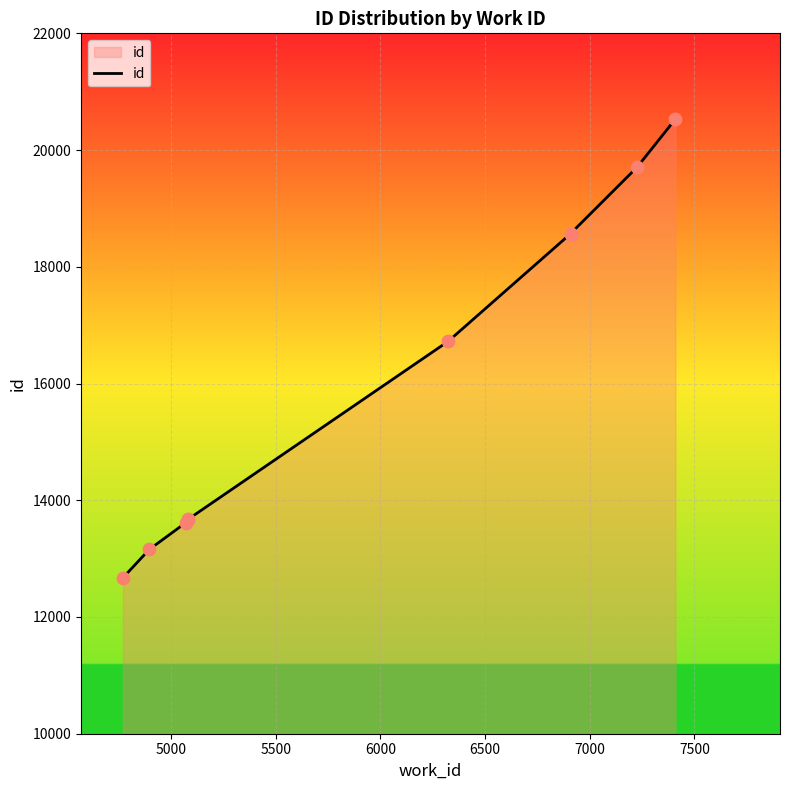

Between 7500 and 6000, which is larger?

7500